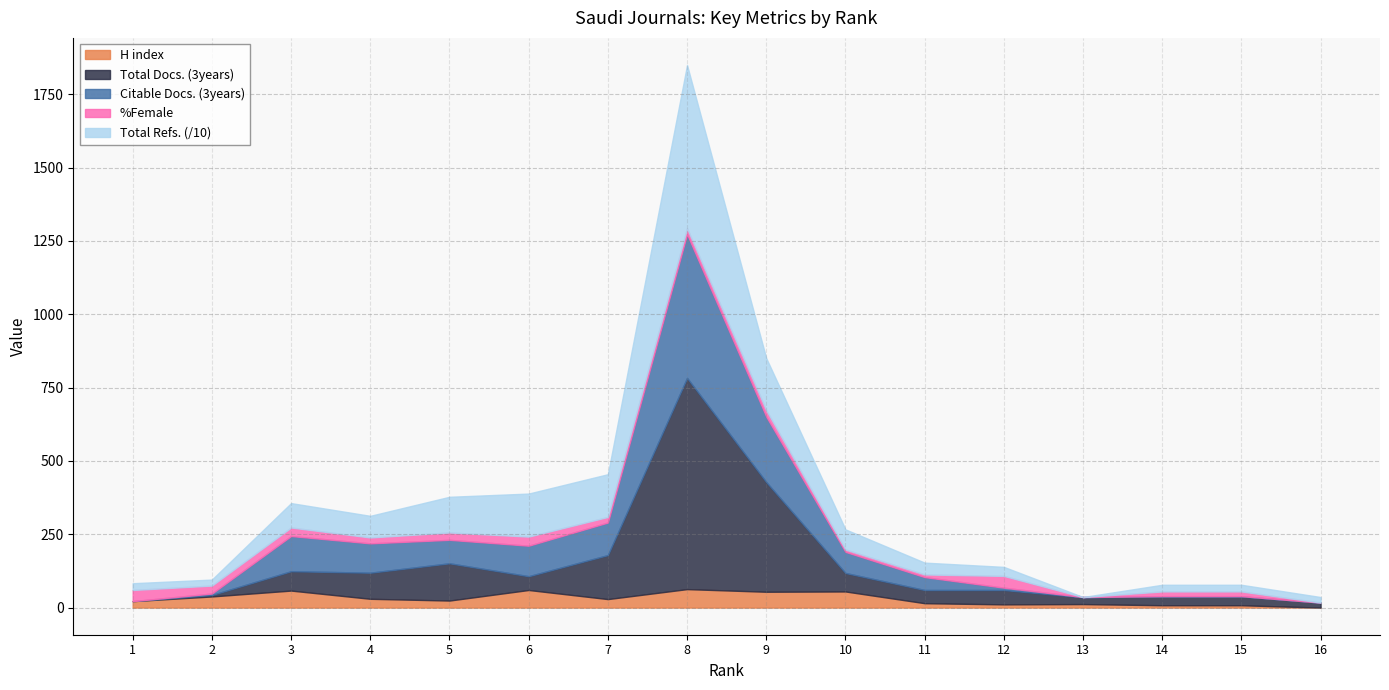

At which category does H index reach its first local valley?

5